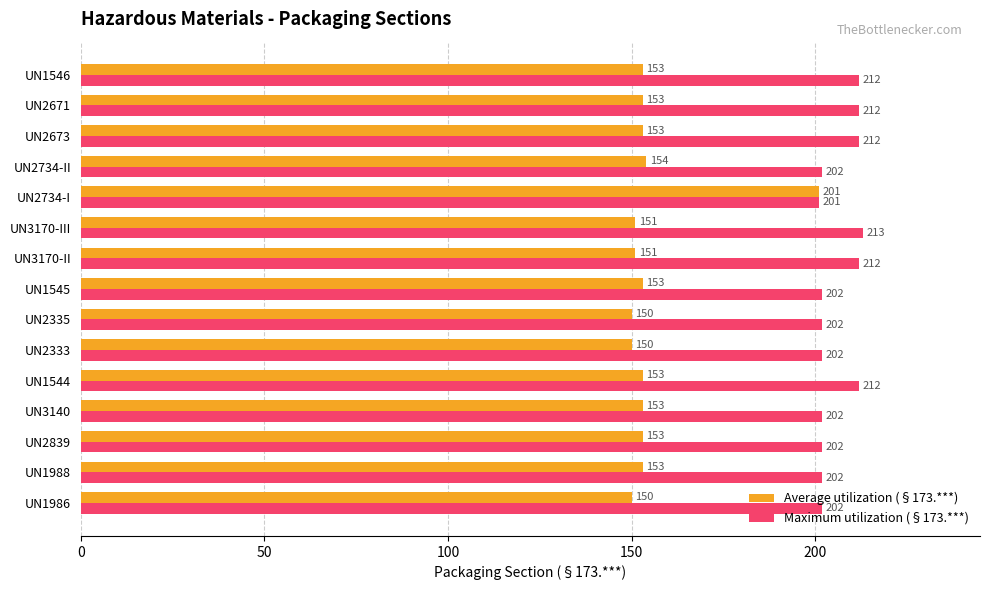

What is the approximate value of Average utilization (§173.***) at UN3170-II, to the nearest 5?

150